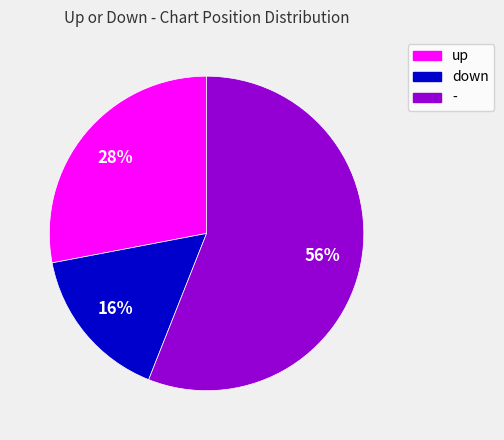

Does any single category account for the majority?

Yes